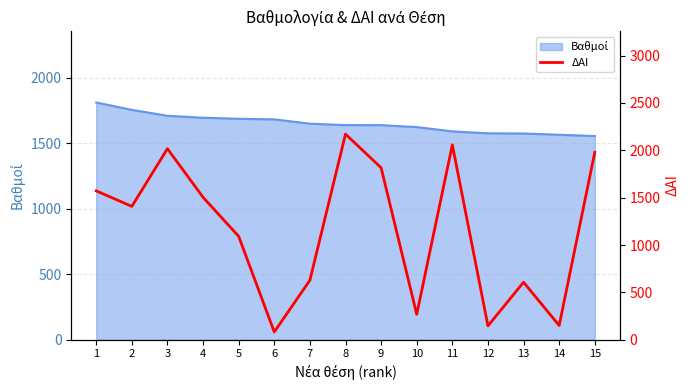

At which category does the data reach its first local valley?

2